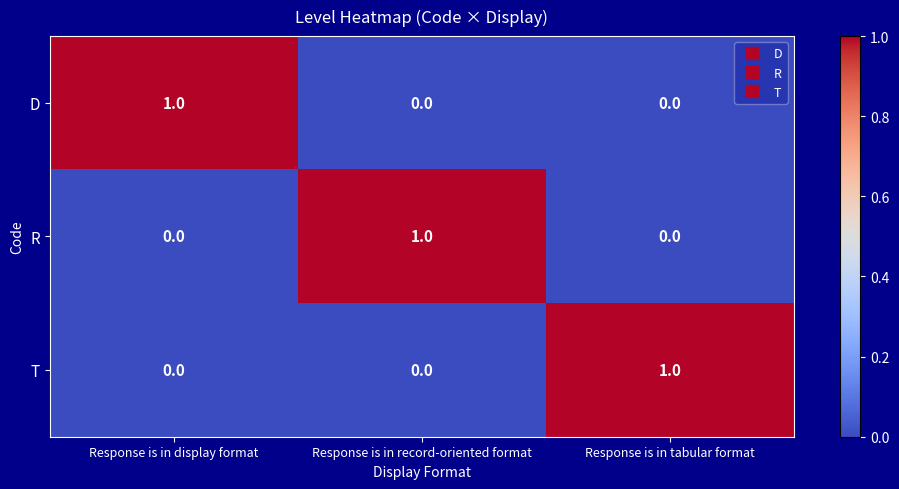

At which label does T reach its peak?

Response is in tabular format